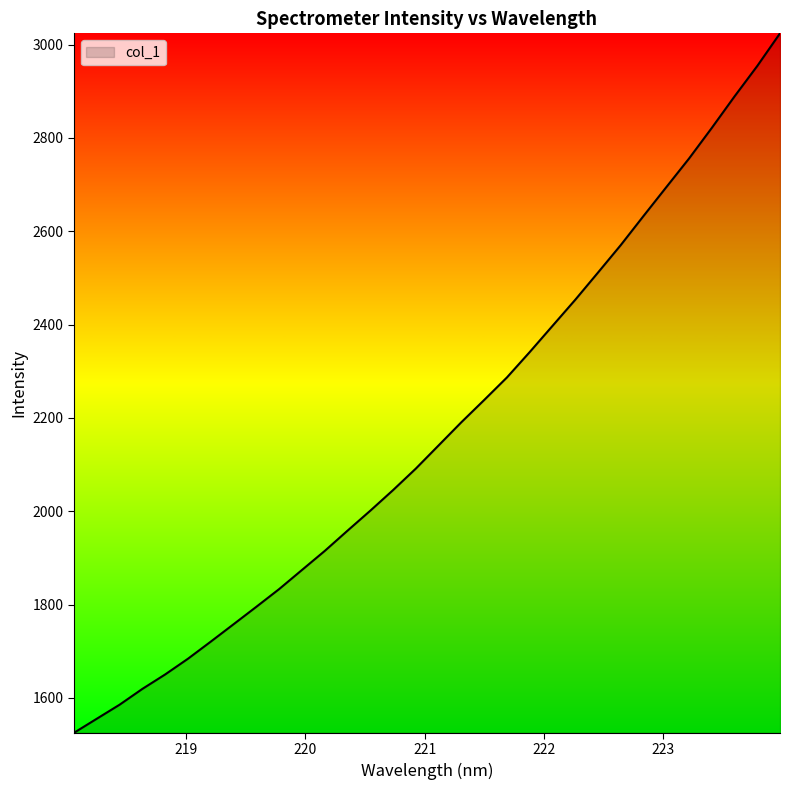

What is the difference between the maximum and minimum values?

1498.8